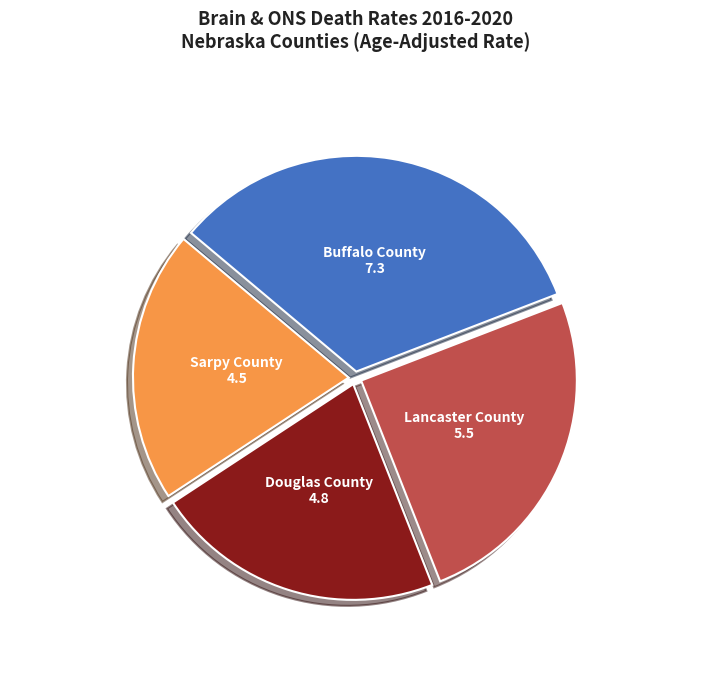

The Lancaster County slice represents 15% of the pie. True or false?

False